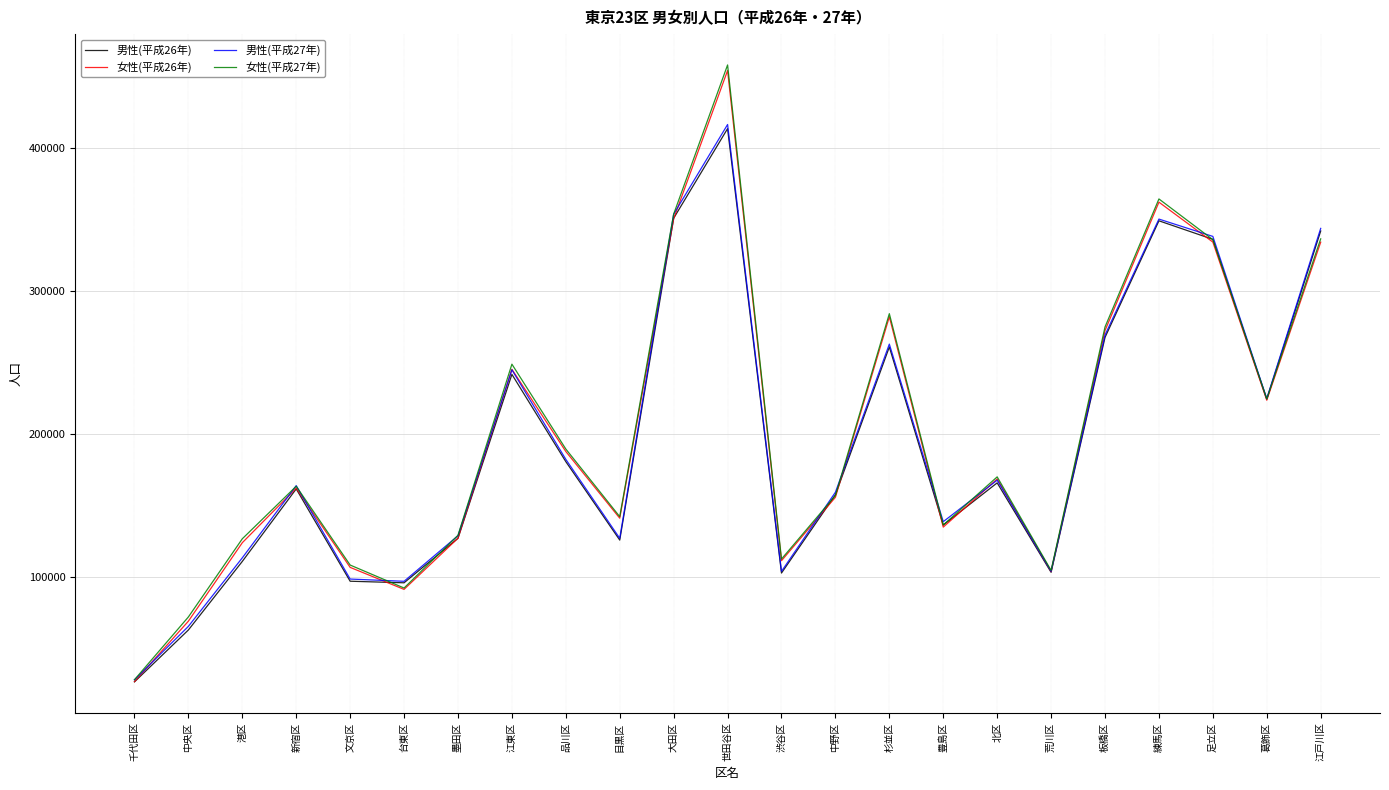

The 男性(平成26年) series shows 40919 at 新宿区. True or false?

False